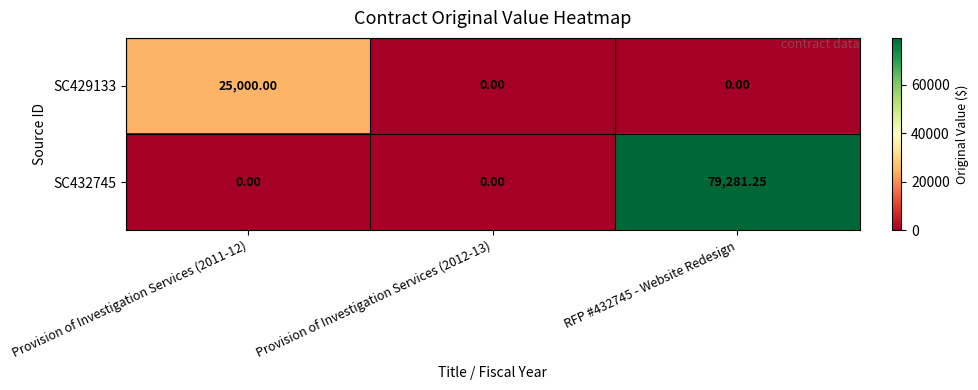

Is the value of SC432745 at Provision of Investigation Services (2012-13) greater than the value of SC429133 at Provision of Investigation Services (2011-12)?

No